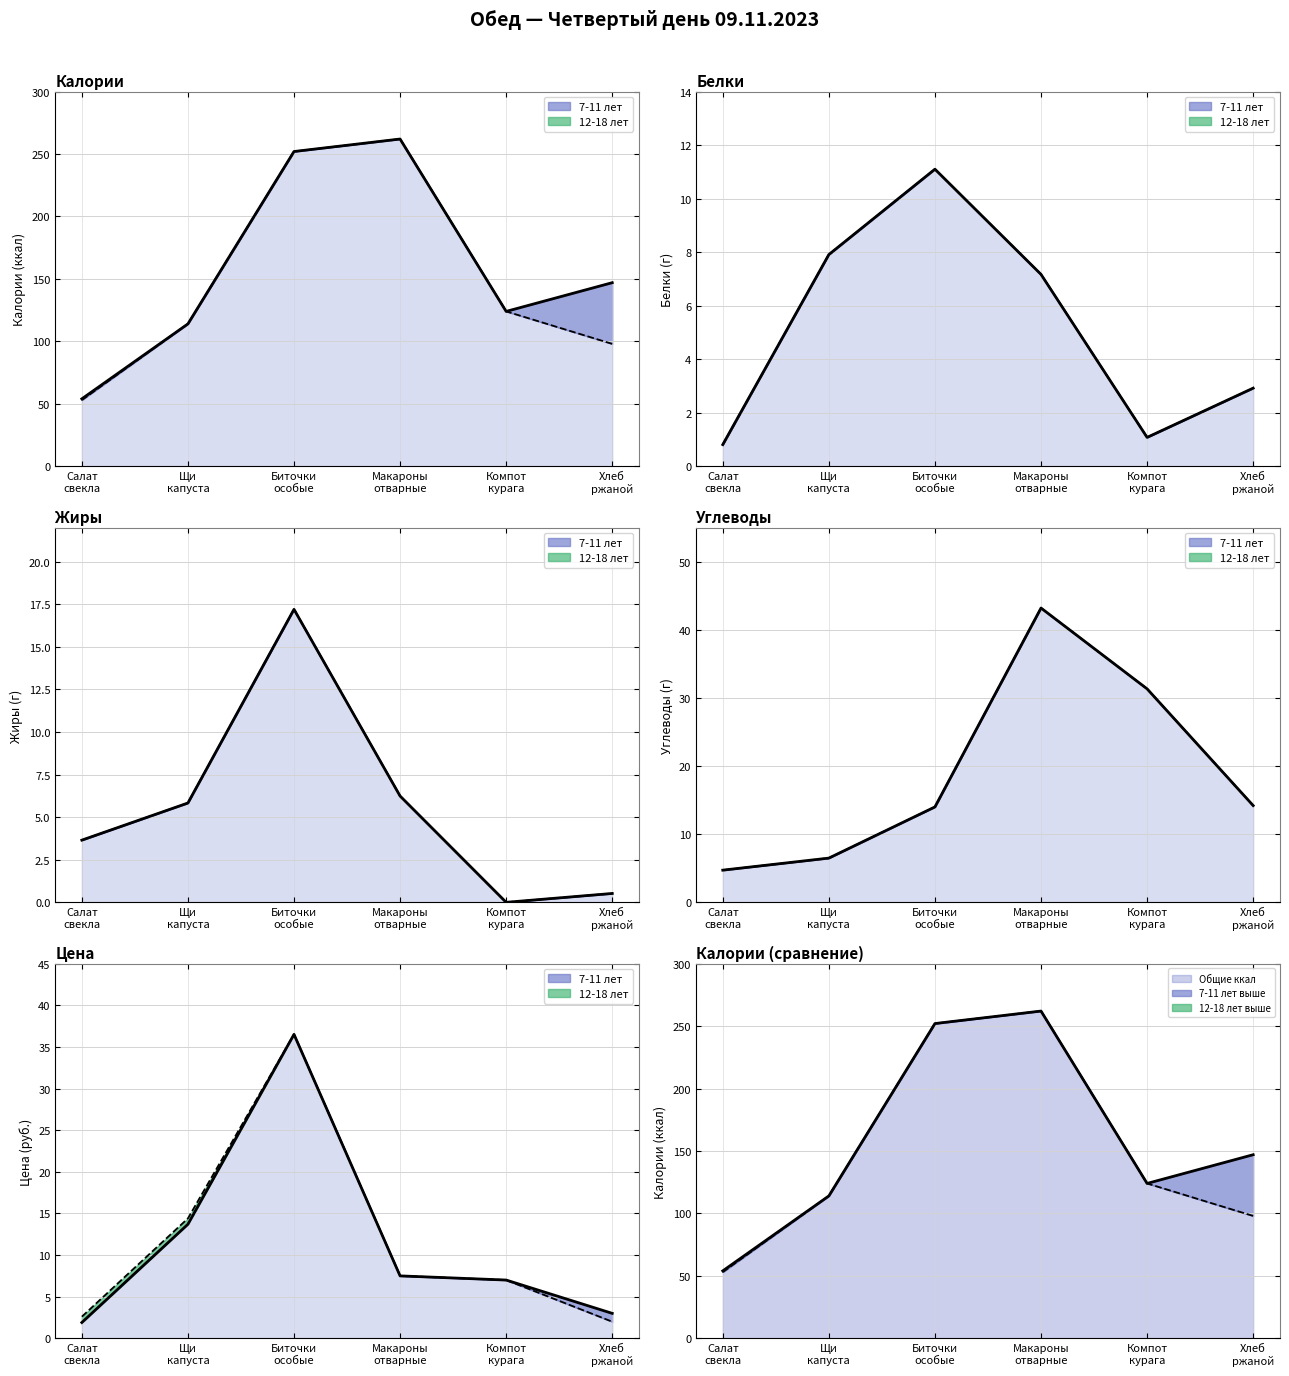

Is it true that углеводы (7-11л) equals 43.0 at Компот курага?

False